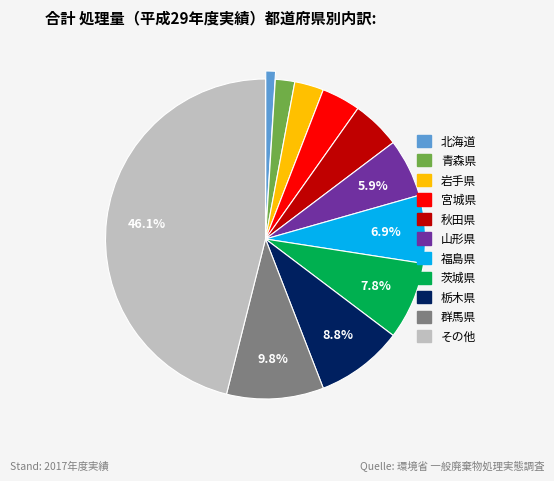

Rank the categories by value from highest to lowest.

その他, 群馬県, 栃木県, 茨城県, 福島県, 山形県, 秋田県, 宮城県, 岩手県, 青森県, 北海道